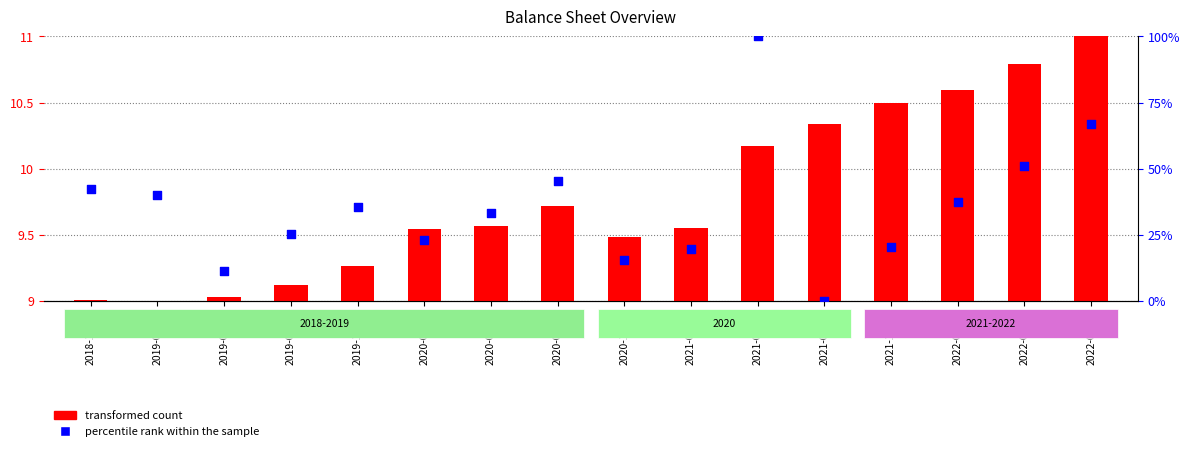

What is the total value across all series at 2021-06-30?

101.2